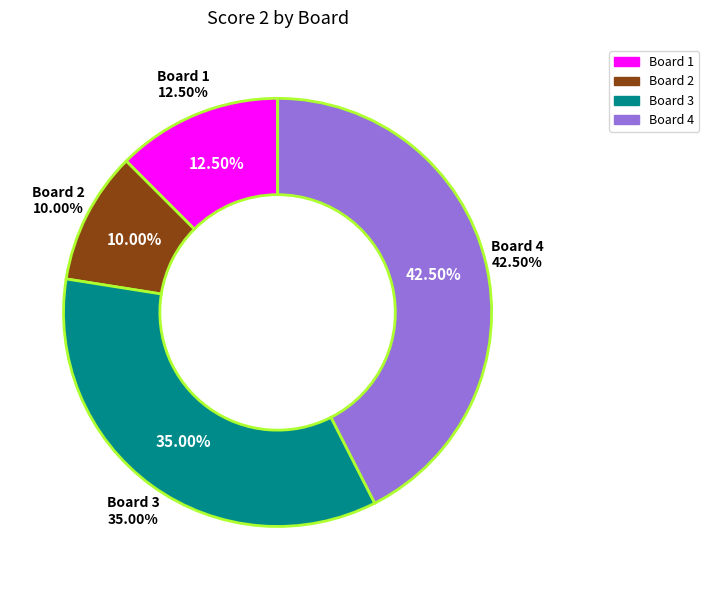

Which category has the smallest portion of the pie?

2